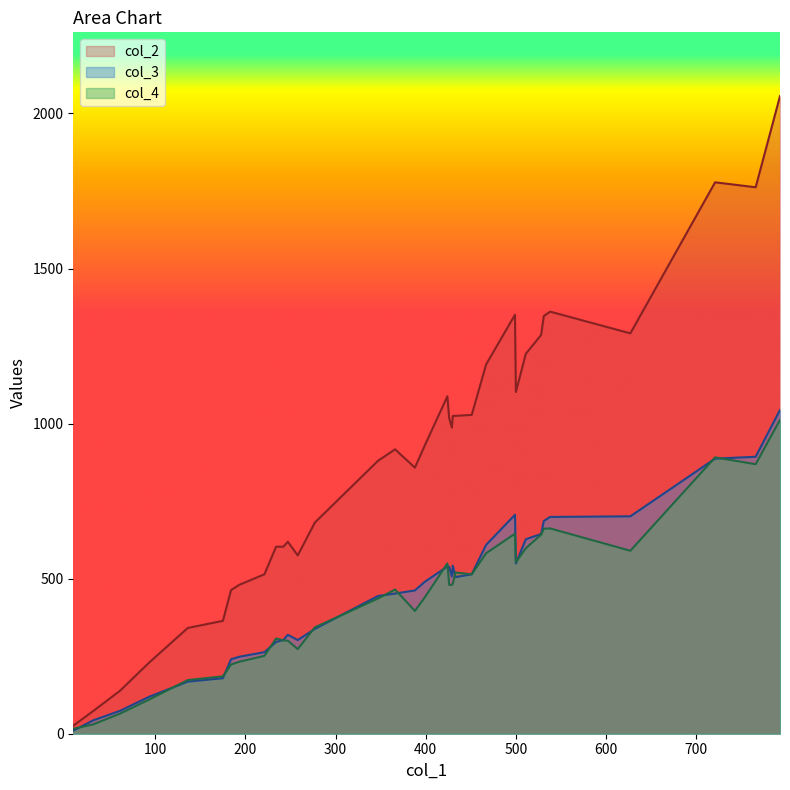

What is the total value across all series at 184?

926